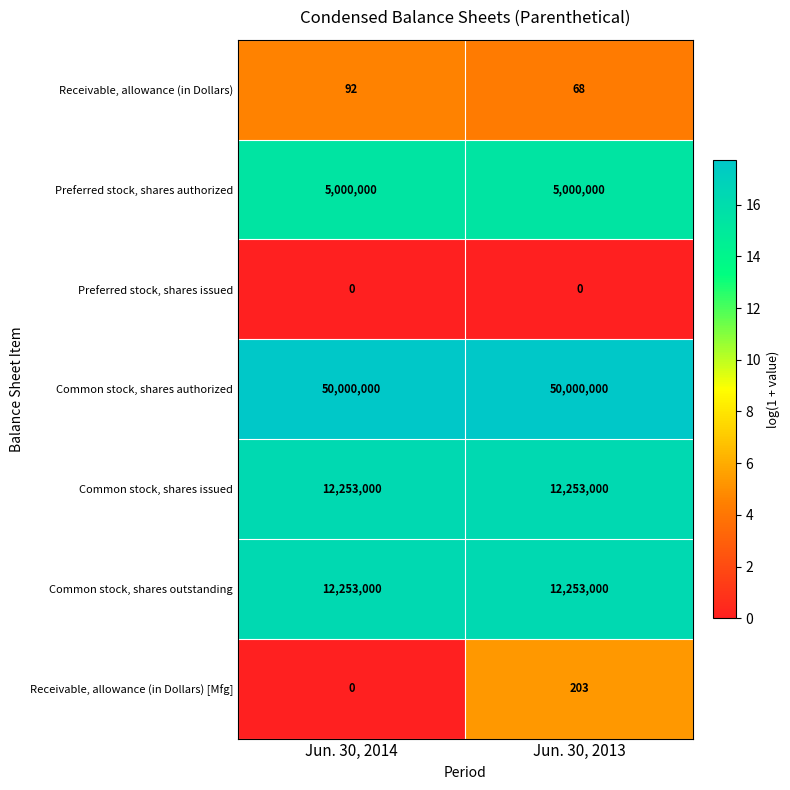

Rank the categories by Receivable, allowance (in Dollars) value from lowest to highest.

Jun. 30, 2013, Jun. 30, 2014